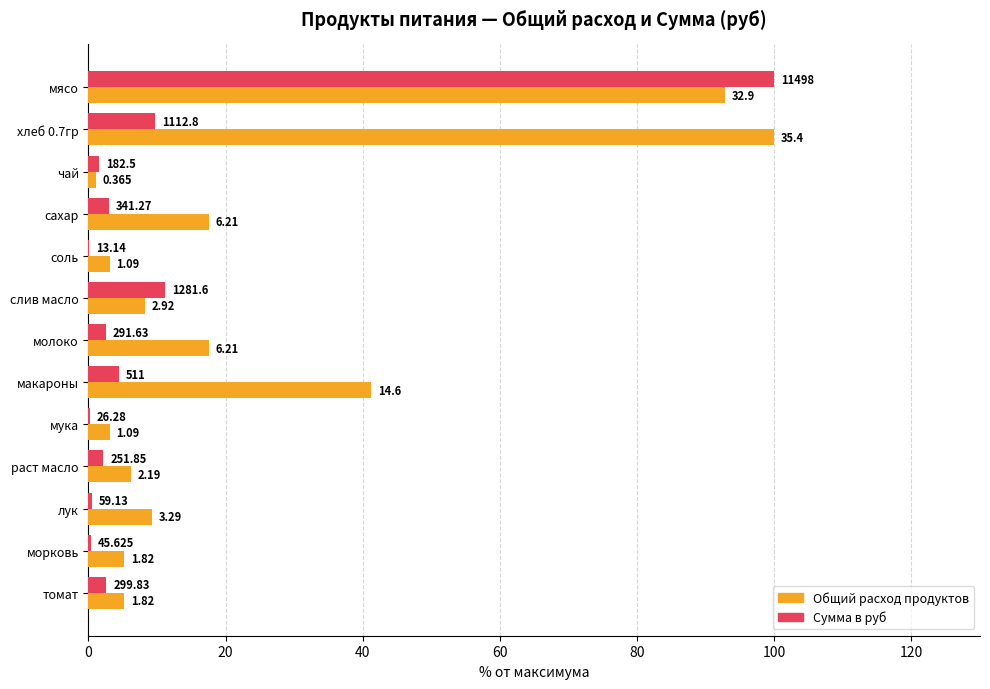

What are all the series names shown in the legend?

Общий расход продуктов, Сумма в руб